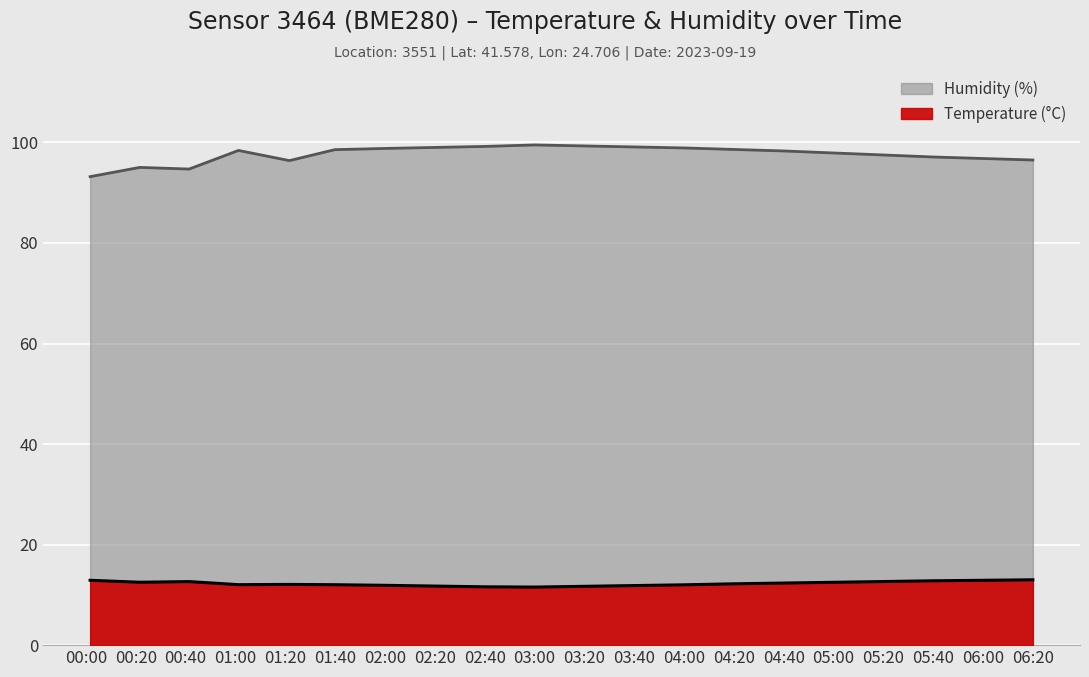

At which category does the chart reach its peak across all series?

03:00